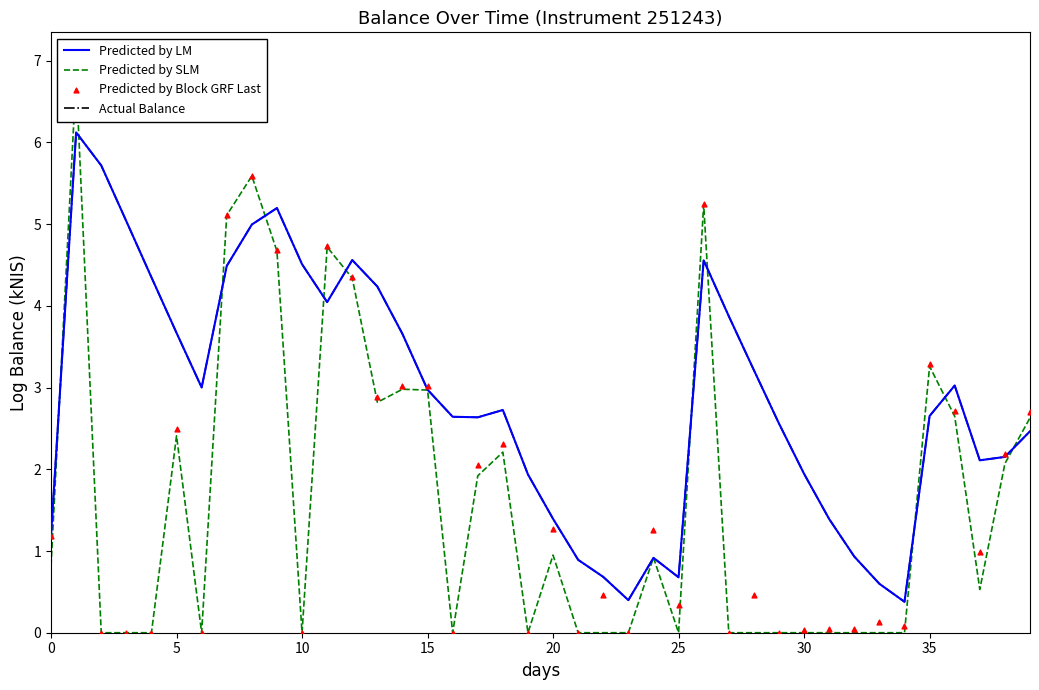

Which series reaches the minimum Y coordinate?

Predicted by SLM